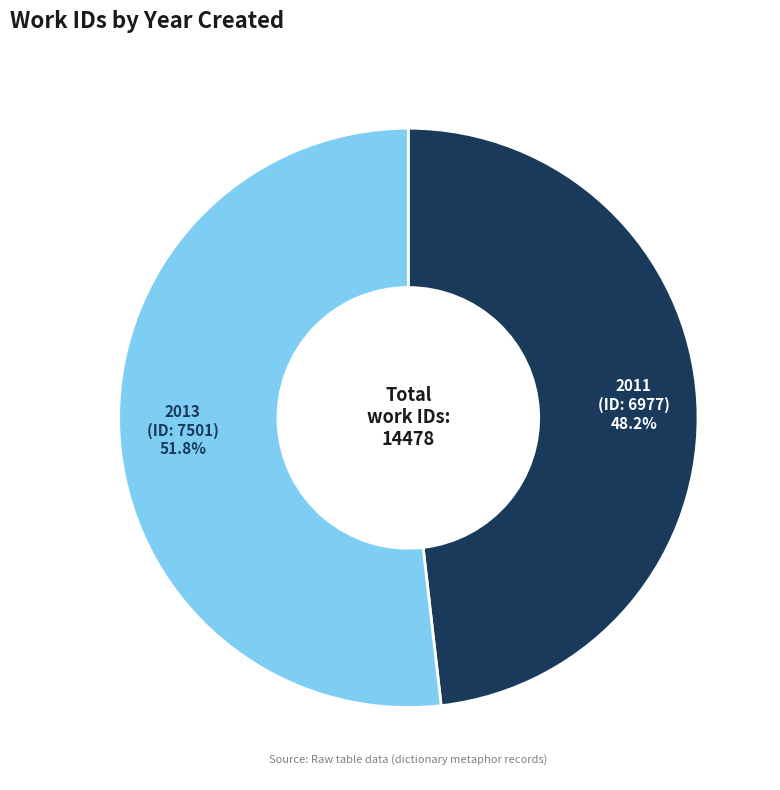

Which category has the smallest portion of the pie?

2011 (work_id: 6977)